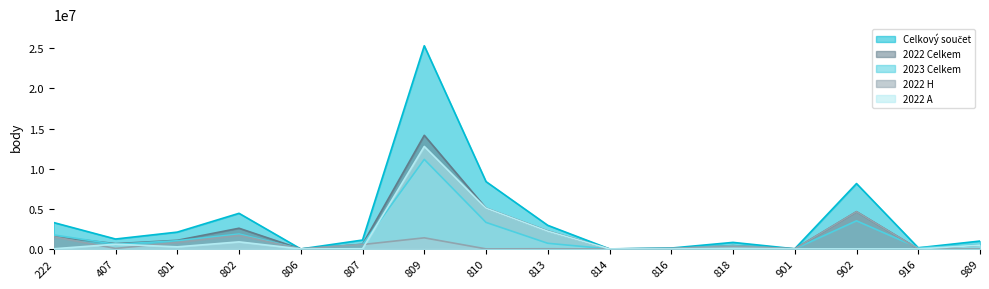

Read the 2022 H value at 810.

8201